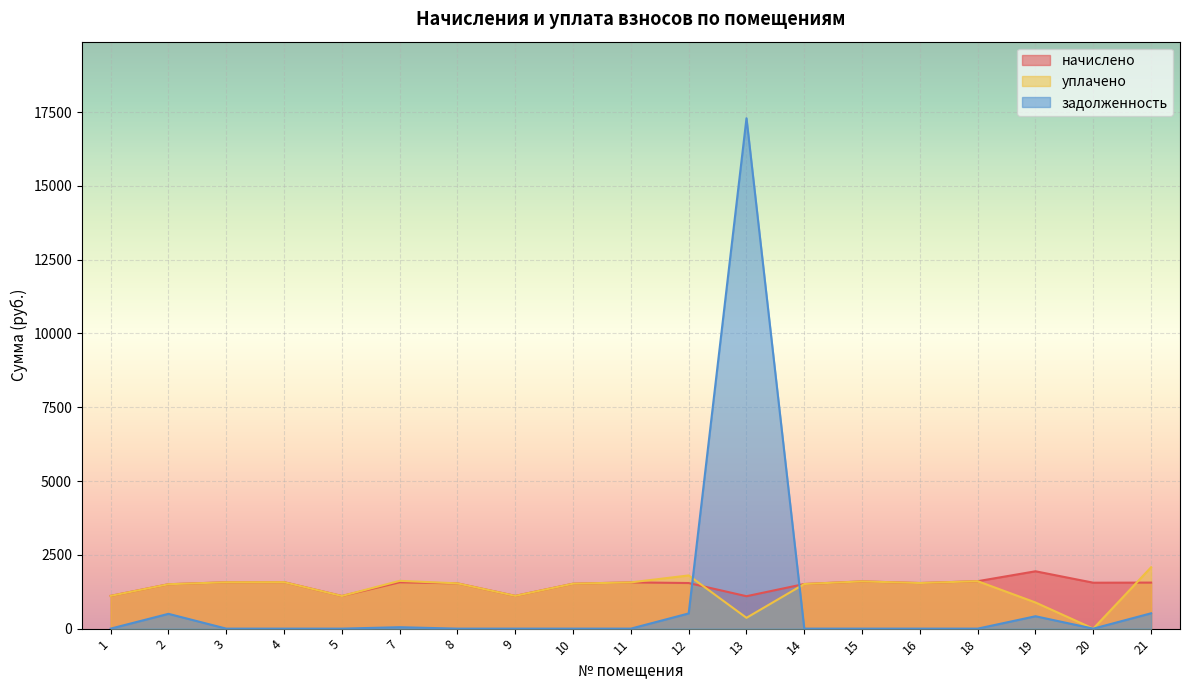

List the labels in order of задолженность value, largest first.

13, 21, 12, 2, 19, 7, 1, 3, 4, 5, 8, 9, 10, 11, 14, 15, 16, 18, 20